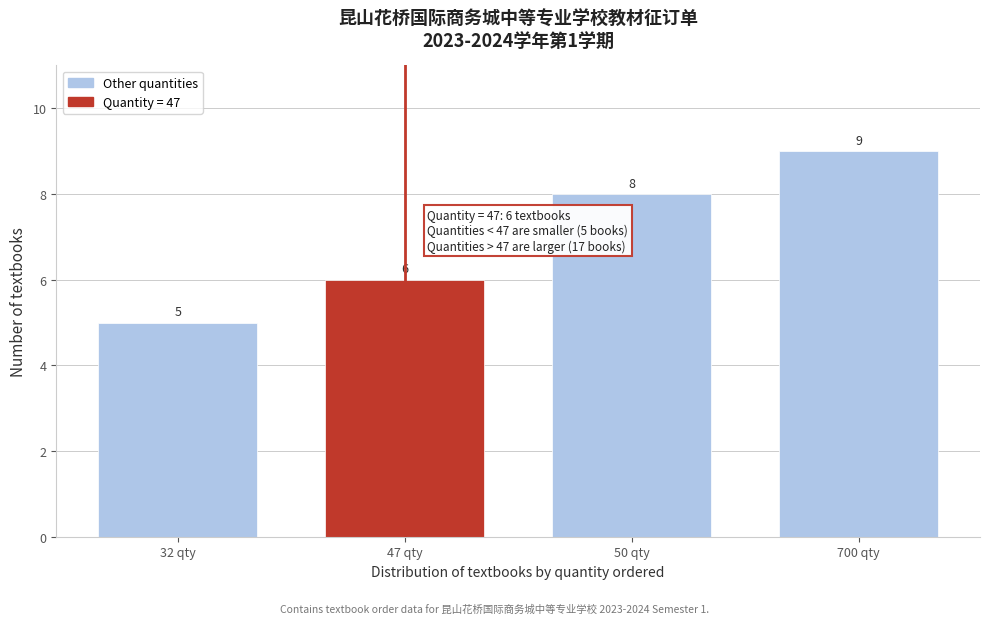

Reading left to right, list all the values displayed in this chart.

32 qty=5	47 qty=6	50 qty=8	700 qty=9